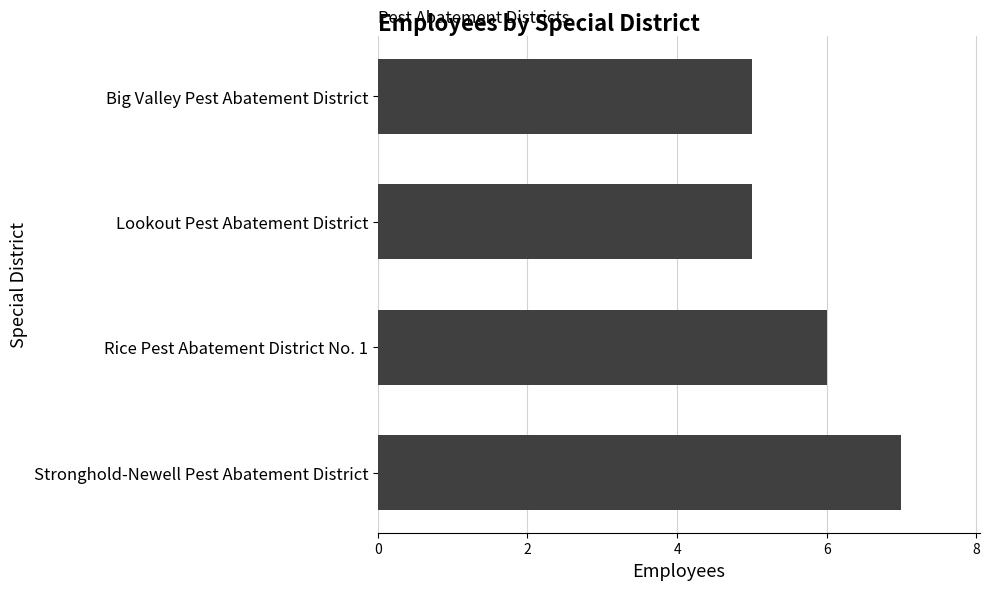

What is the change in value from Big Valley Pest Abatement District to Rice Pest Abatement District No. 1?

+1